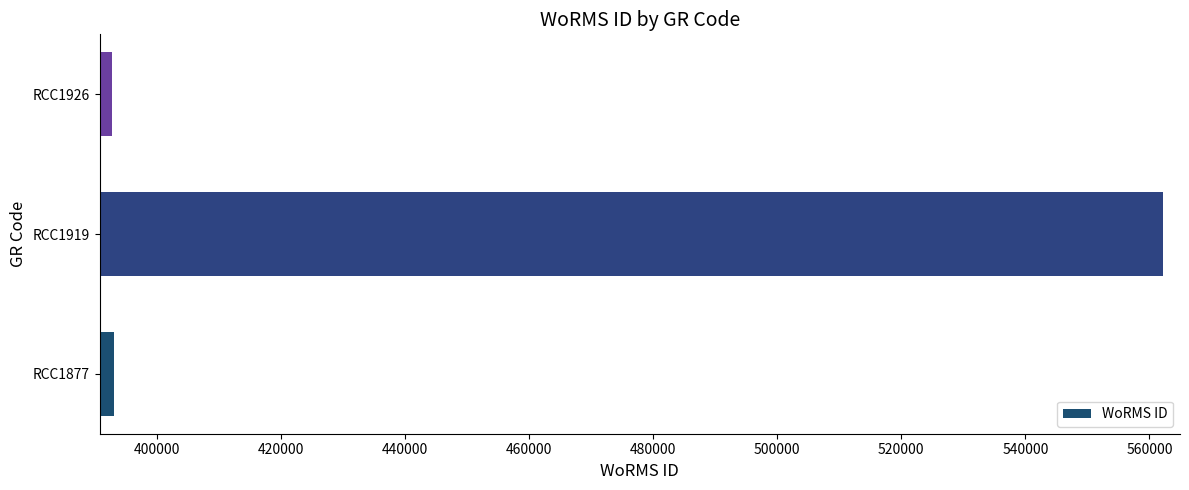

The value at RCC1877 is 699825. True or false?

False